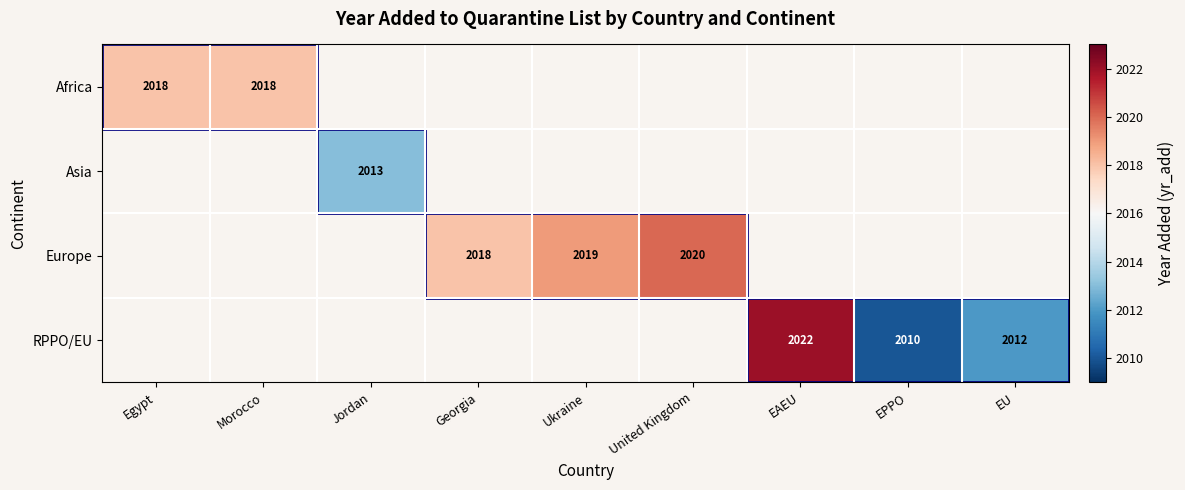

What is the greatest value displayed?

2022.0